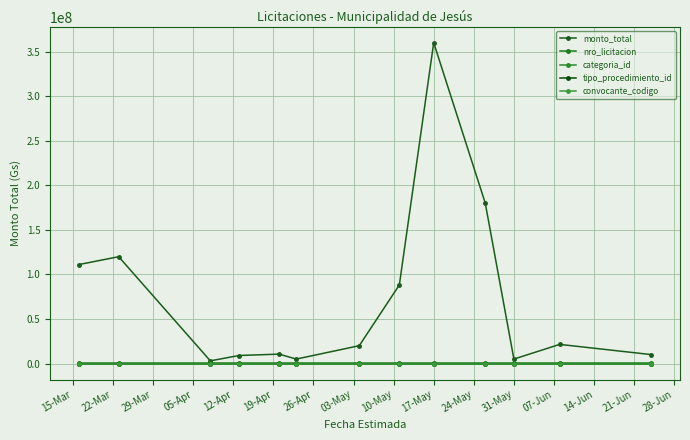

In monto_total, how many points are lower than both neighbors (excluding endpoints)?

3